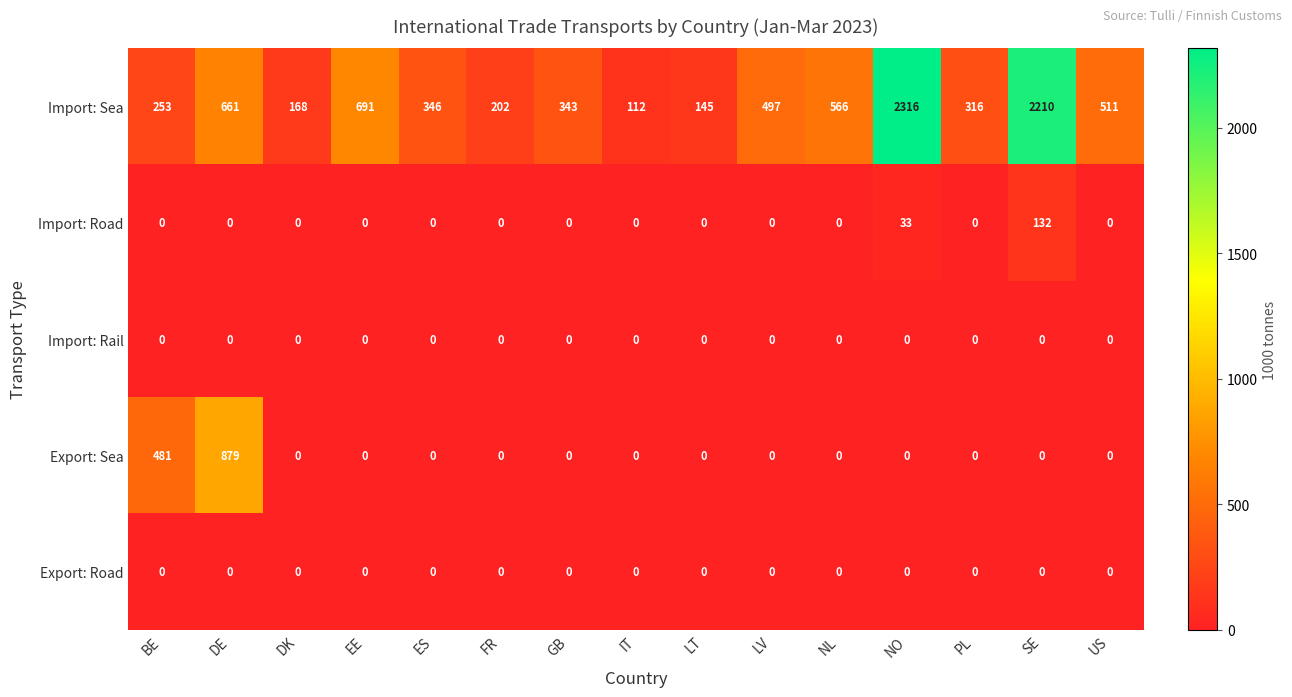

What is the average value of the Import: Sea series?

622